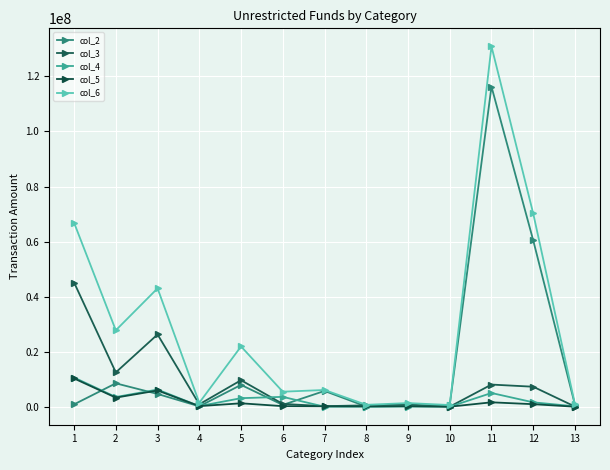

What is the difference between the maximum and minimum values in the col_2 series?

116264619.8